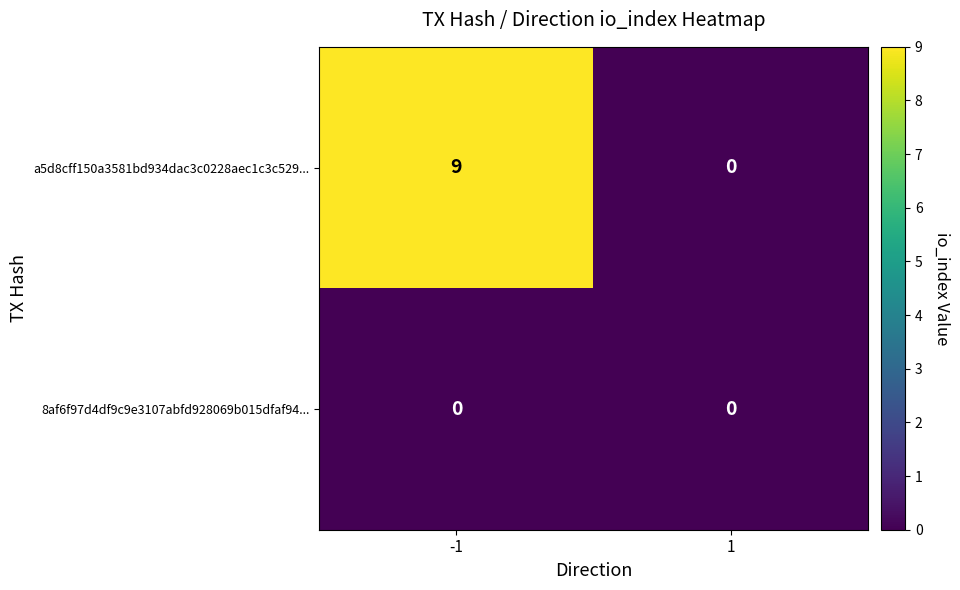

List the series in order of their peak value, lowest first.

8af6f97d4df9c9e3107abfd928069b015dfaf94..., a5d8cff150a3581bd934dac3c0228aec1c3c529...